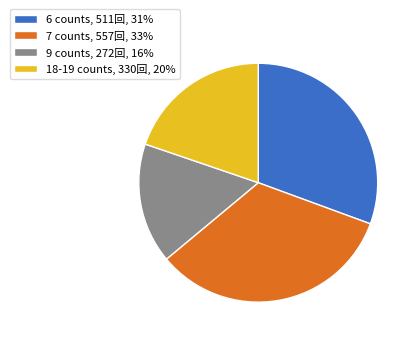

What is the ratio of the value at 6 counts, 511回, 31% to the value at 18-19 counts, 330回, 20%?

1.5